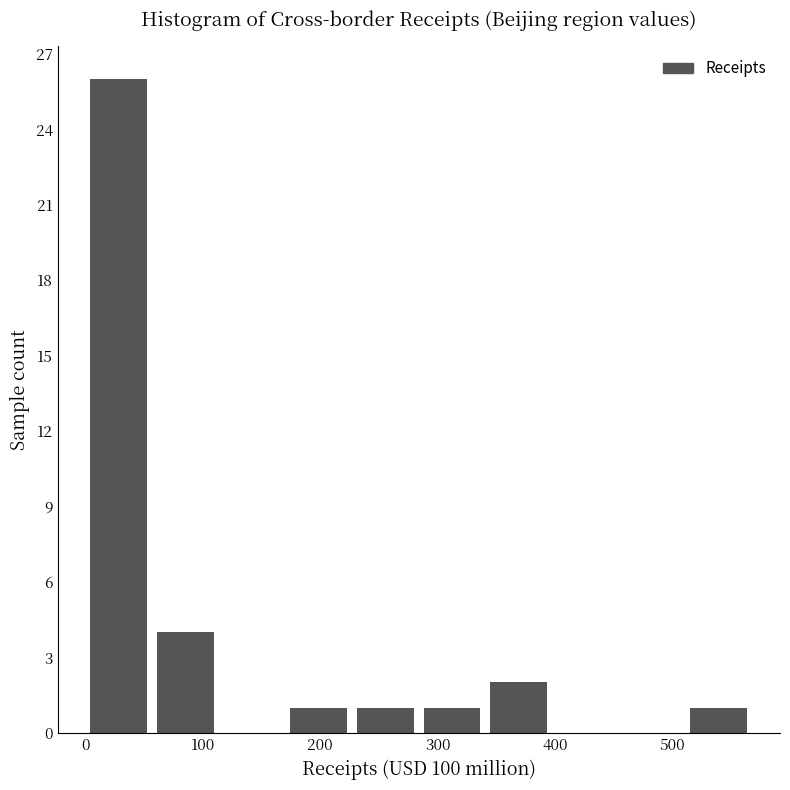

Reading left to right, transcribe this chart: for each bar, give the range it covers on the x-axis and its height. Neither the bar edges nor the heights are printed on the chart, so give them approximately, as read against the axes.

0 to 60: 26
60 to 110: 4
110 to 170: 0
170 to 230: 1
230 to 280: 1
280 to 340: 1
340 to 400: 2
400 to 450: 0
450 to 510: 0
510 to 570: 1